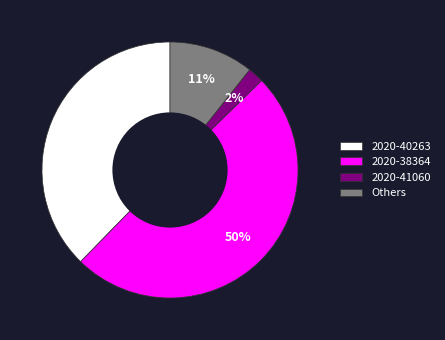

Rank the categories by value from highest to lowest.

2020-38364, 2020-40263, Others, 2020-41060